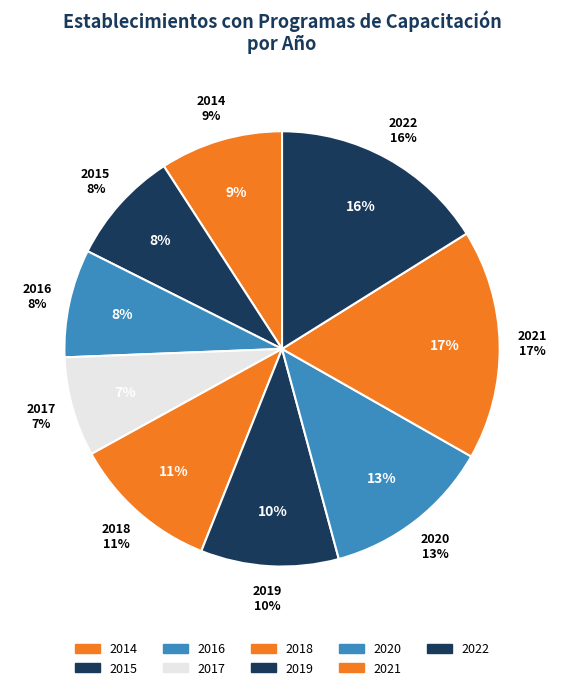

What percentage is the 2015 slice, to the nearest percent?

8%